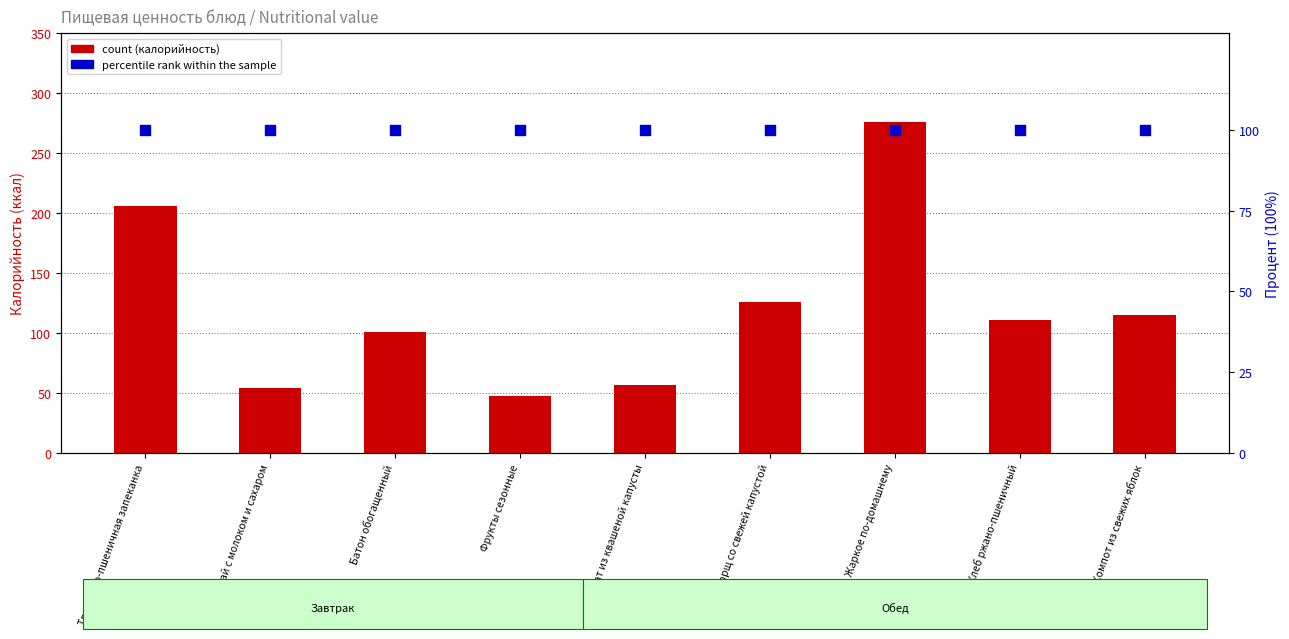

What are all the series names shown in the legend?

count, percentile rank within the sample